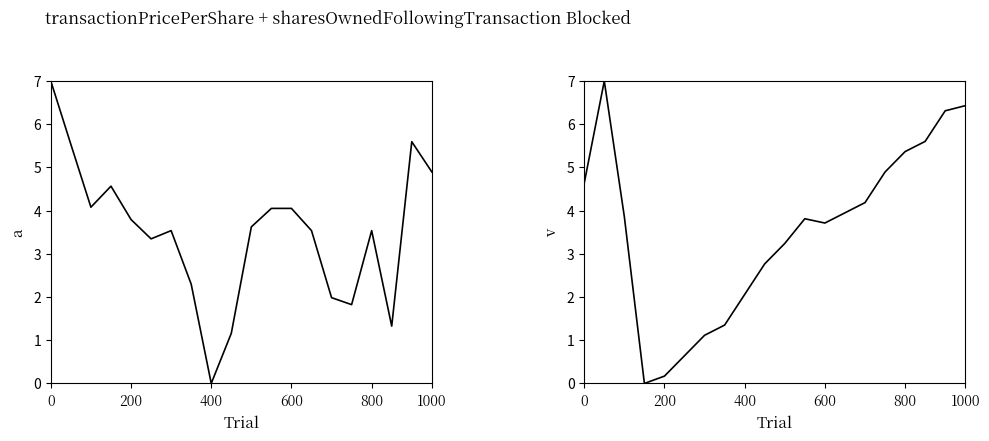

Count the number of categories in the chart.

20